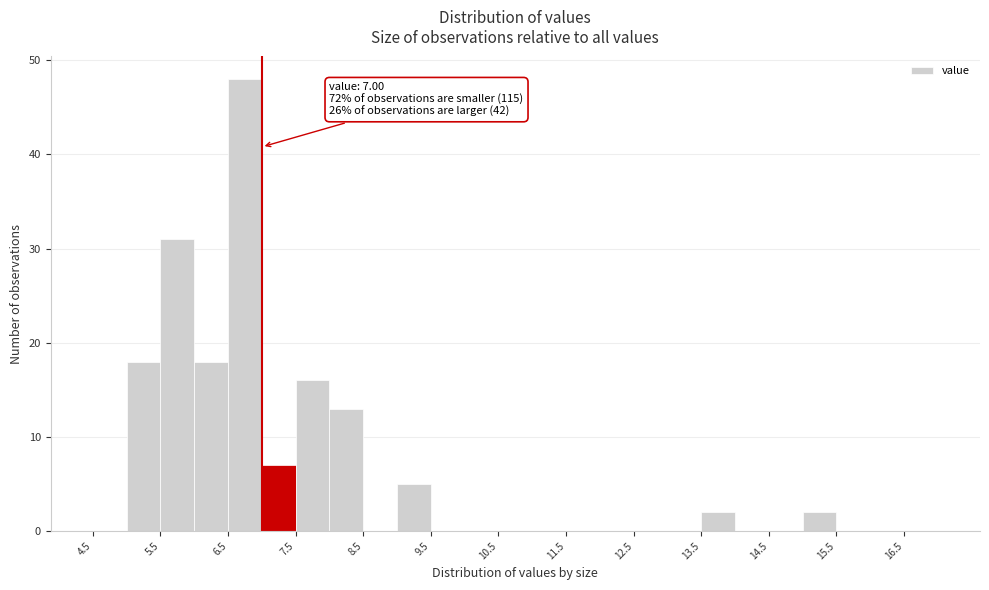

Over which range of the x-axis is the bar tallest?

6.5 to 7.0